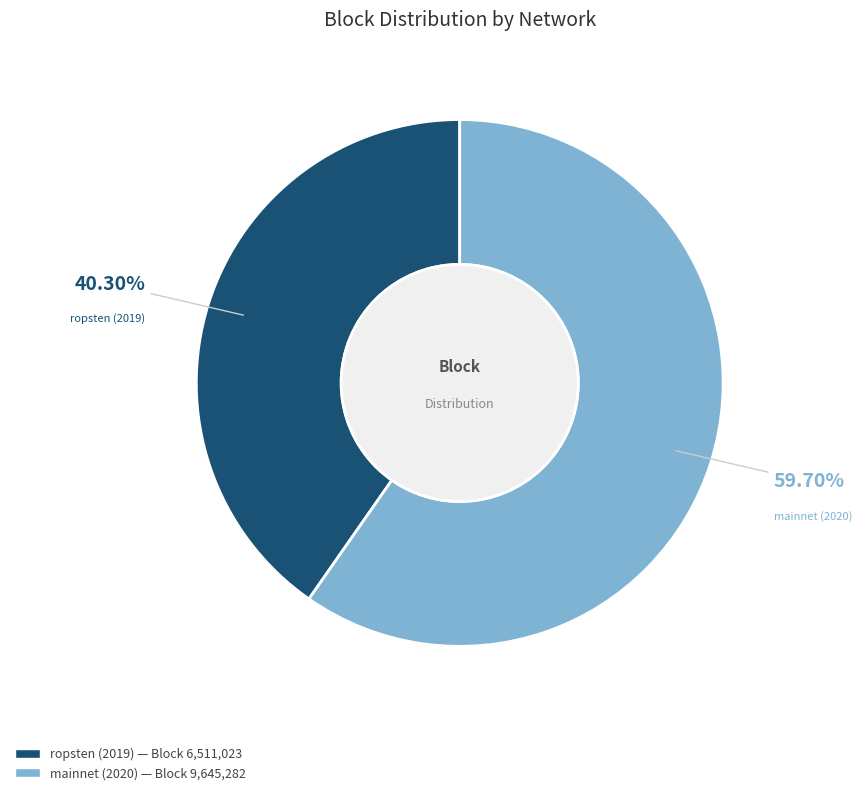

Does any single category account for the majority?

Yes